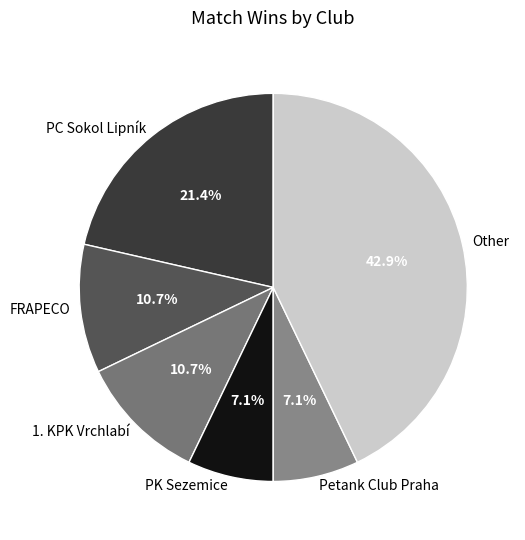

Approximately how many times larger is the value at FRAPECO compared to 1. KPK Vrchlabí?

1.0